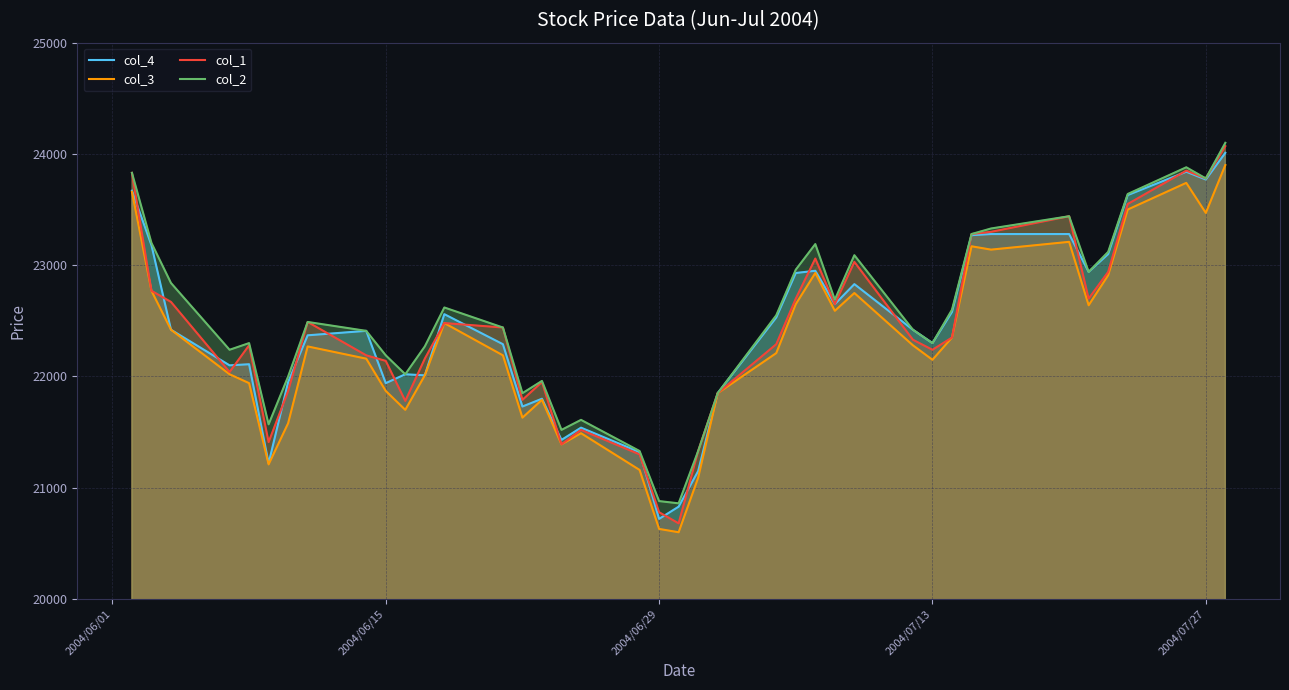

How many values in the col_3 series exceed 22270?

19